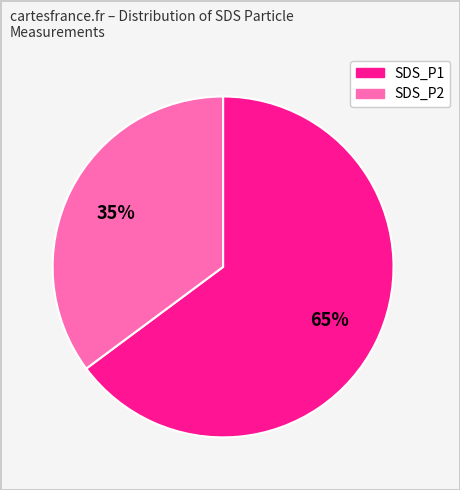

Which has a higher value, SDS_P1 or SDS_P2?

SDS_P1